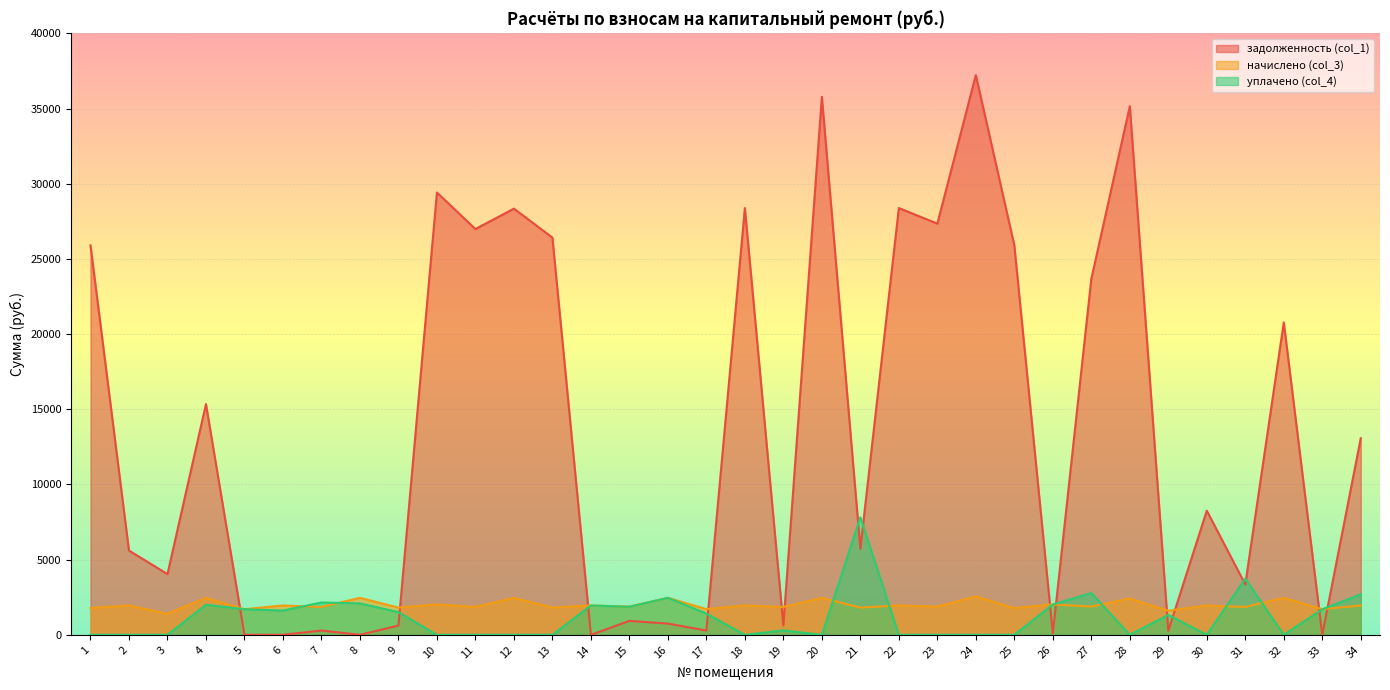

Rank the series by their maximum value, from highest to lowest.

задолженность (col_1), уплачено (col_4), начислено (col_3)